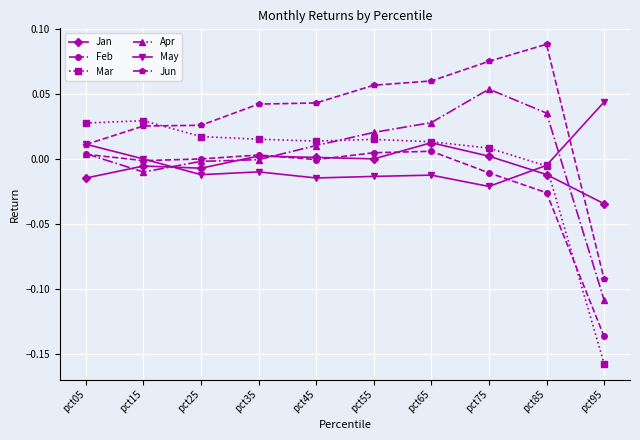

How many data points in Jun are above 0?

9